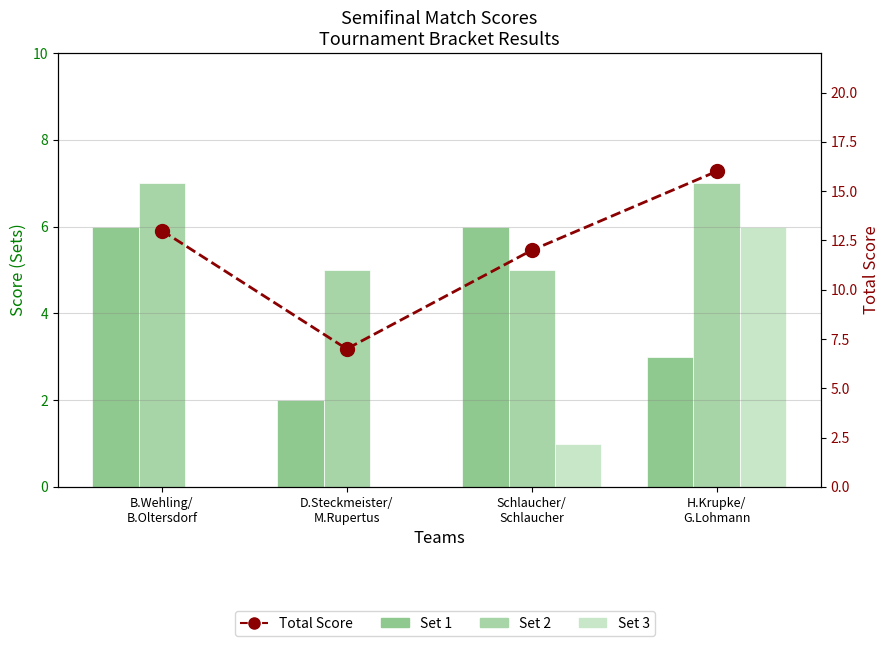

What is the value of the Set 1 bar at the 3rd from the left?

6